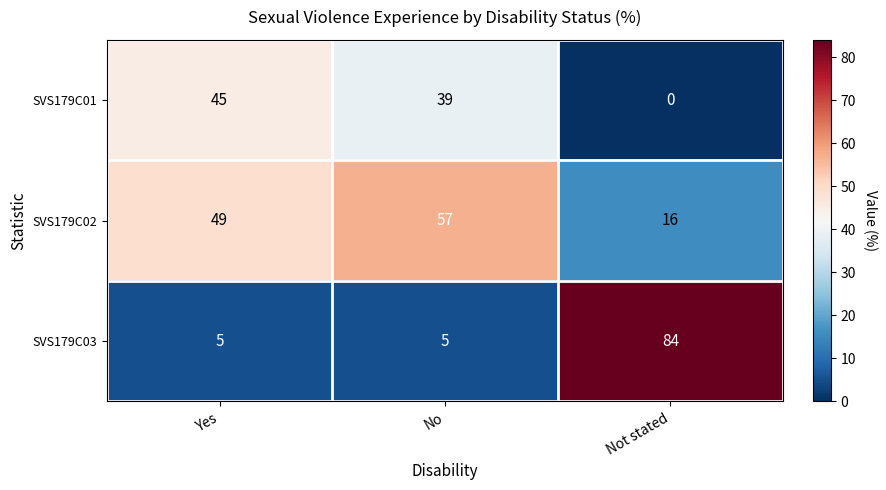

Read the SVS179C02 value at No, to the nearest 10.

60